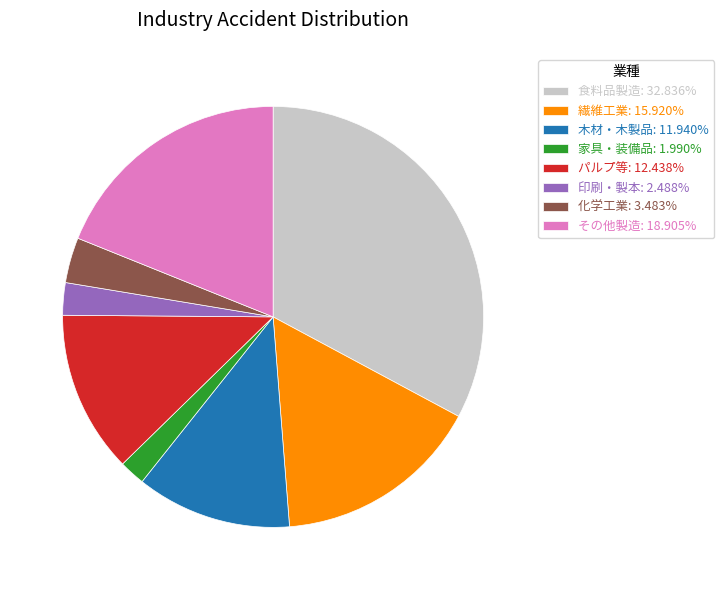

Do 家具・装備品: 1.990% and 木材・木製品: 11.940% together represent more than half of the pie?

No